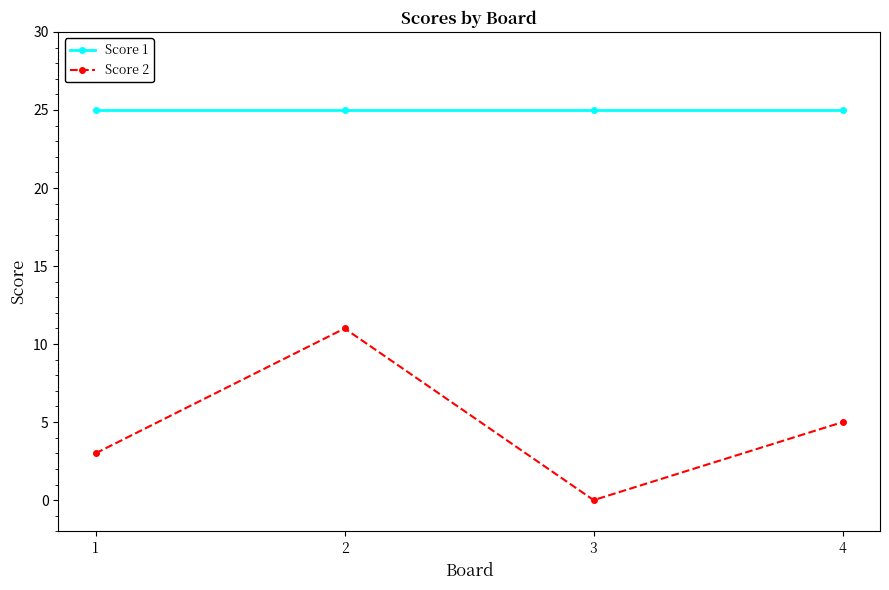

Which series has the largest total across all categories?

Score 1